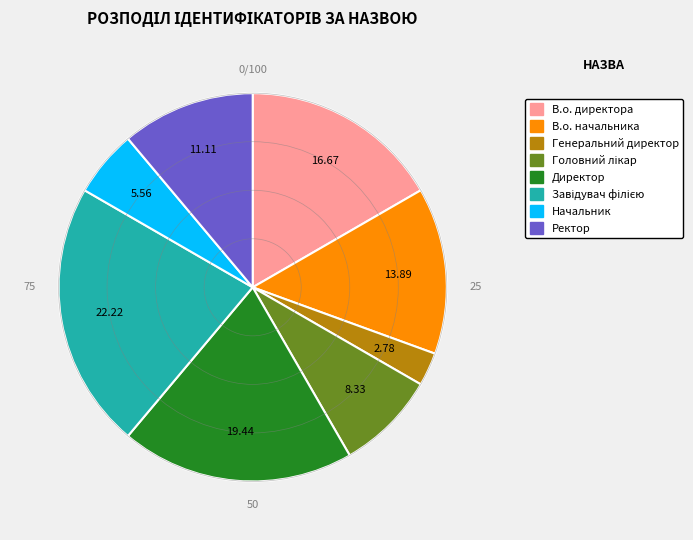

Is there any slice that represents more than half of the pie?

No